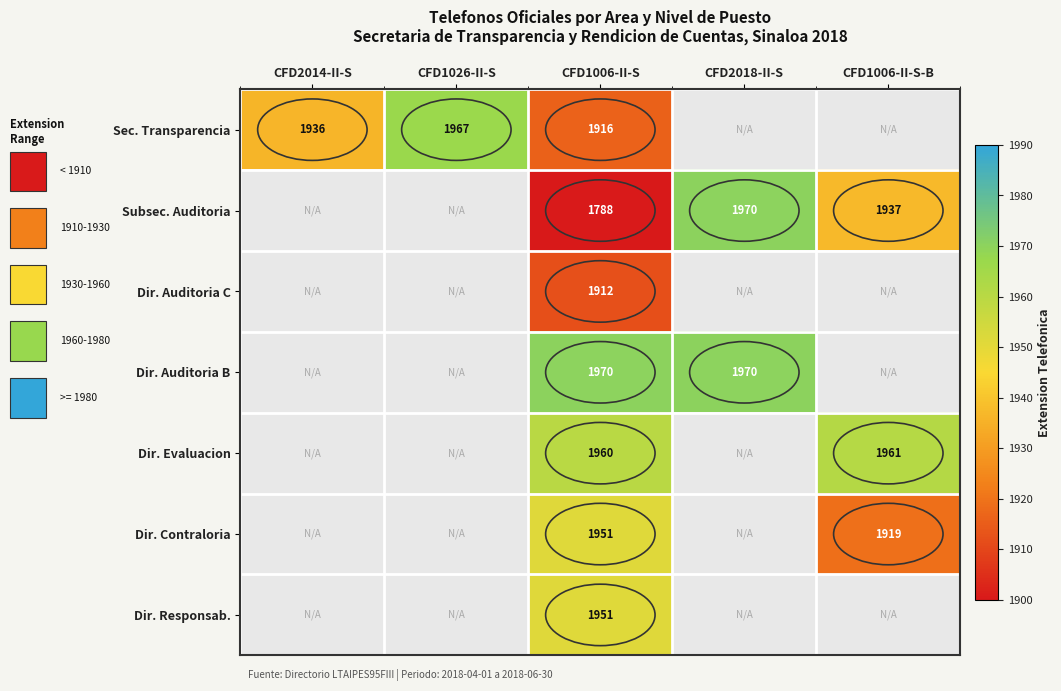

Is it true that Subsec. Auditoria equals 665 at CFD1006-II-S-B?

False